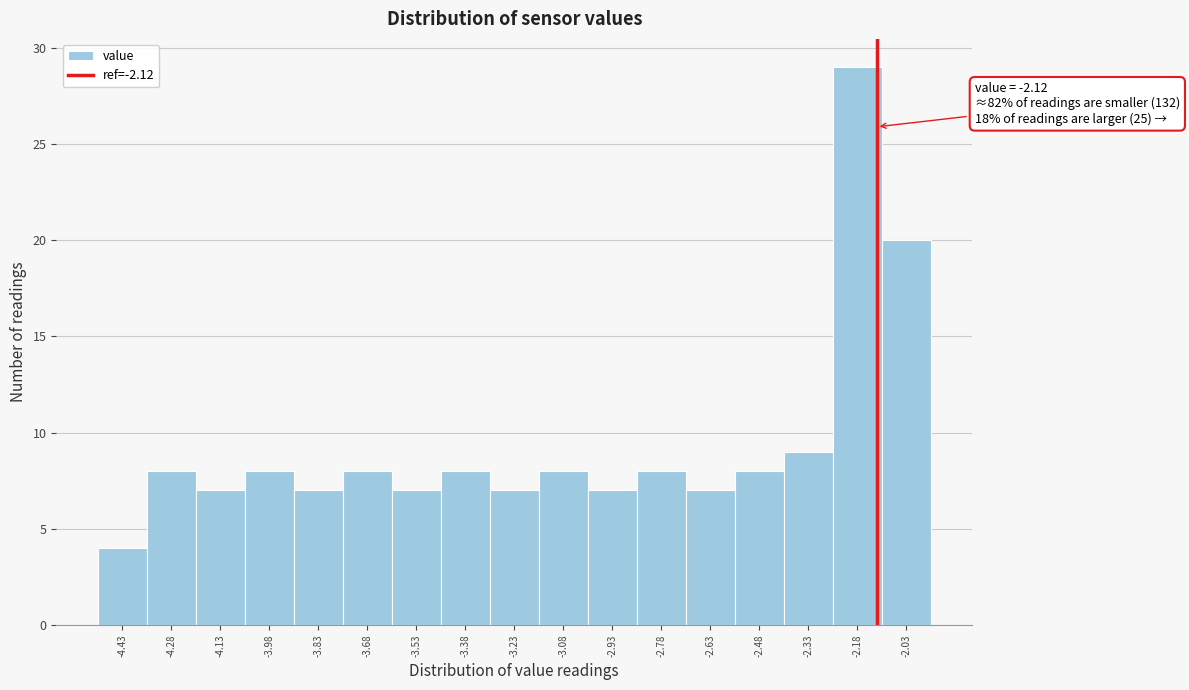

Which range on the x-axis has the tallest bar?

-2.255 to -2.105